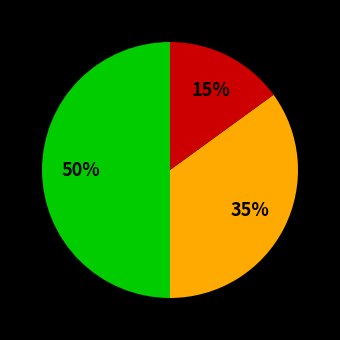

To the nearest percent, what is the difference between the largest and smallest slice percentages?

35%